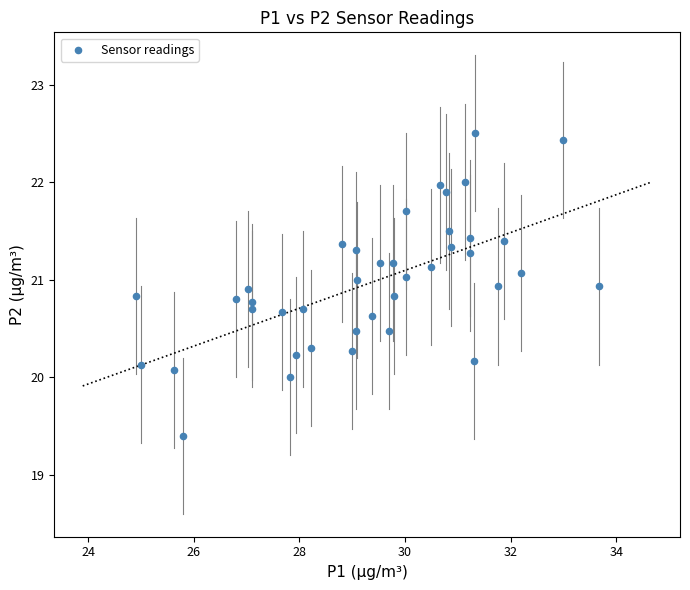

What is the range of X values (max minus min)?

8.8